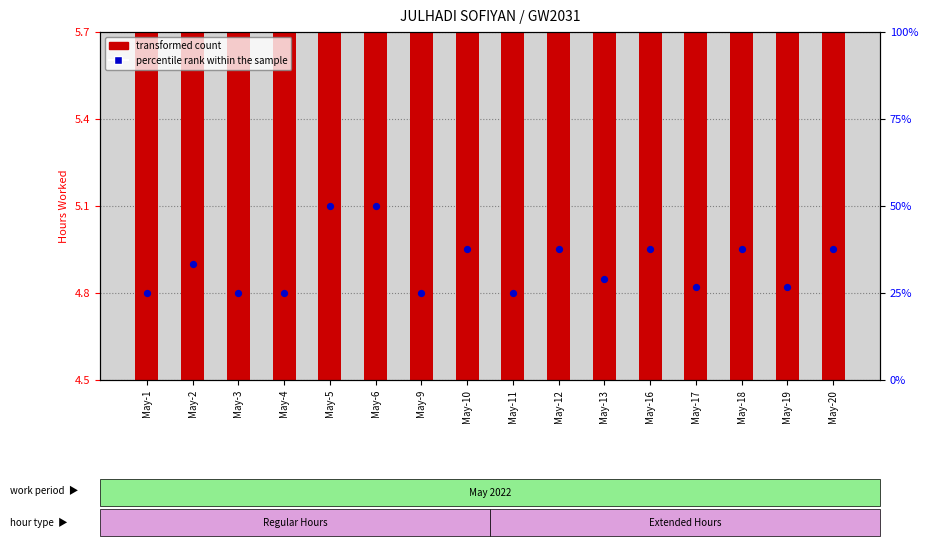

Which series has the largest Y range (max minus min)?

percentile rank within the sample